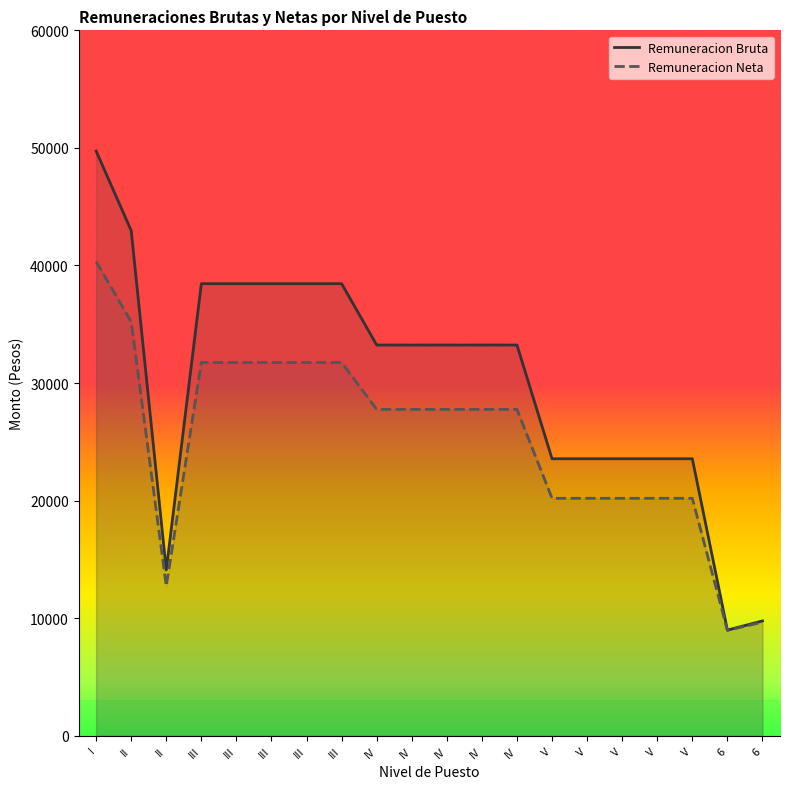

Reading left to right, list all the values displayed in this chart.

Remuneracion Bruta: I=49731.1	II=42963.7	II=14093.6	III=38451.6	III=38451.6	III=38451.6	III=38451.6	III=38451.6	IV=33233.4	IV=33233.4	IV=33233.4	IV=33233.4	IV=33233.4	V=23561.2	V=23561.2	V=23561.2	V=23561.2	V=23561.2	6=8986.5	6=9766.9
Remuneracion Neta: I=40344.8	II=35201.3	II=12739.7	III=31750.5	III=31750.5	III=31750.5	III=31750.5	III=31750.5	IV=27759.7	IV=27759.7	IV=27759.7	IV=27759.7	IV=27759.7	V=20196.5	V=20196.5	V=20196.5	V=20196.5	V=20196.5	6=8965.7	6=9661.2